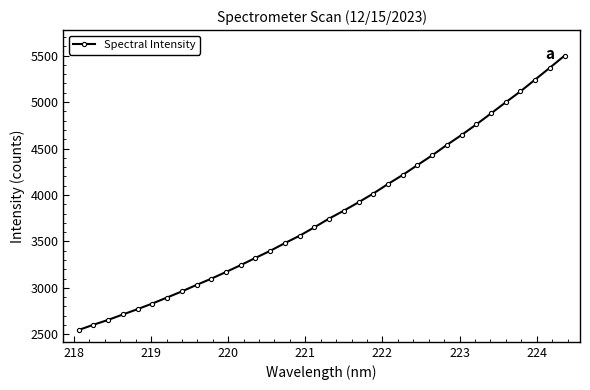

Does the chart display data point markers on the line(s)?

Yes